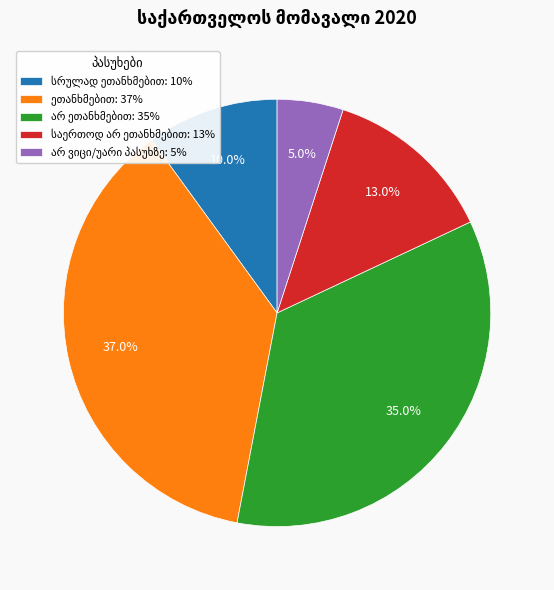

Is there a majority slice in this chart?

No